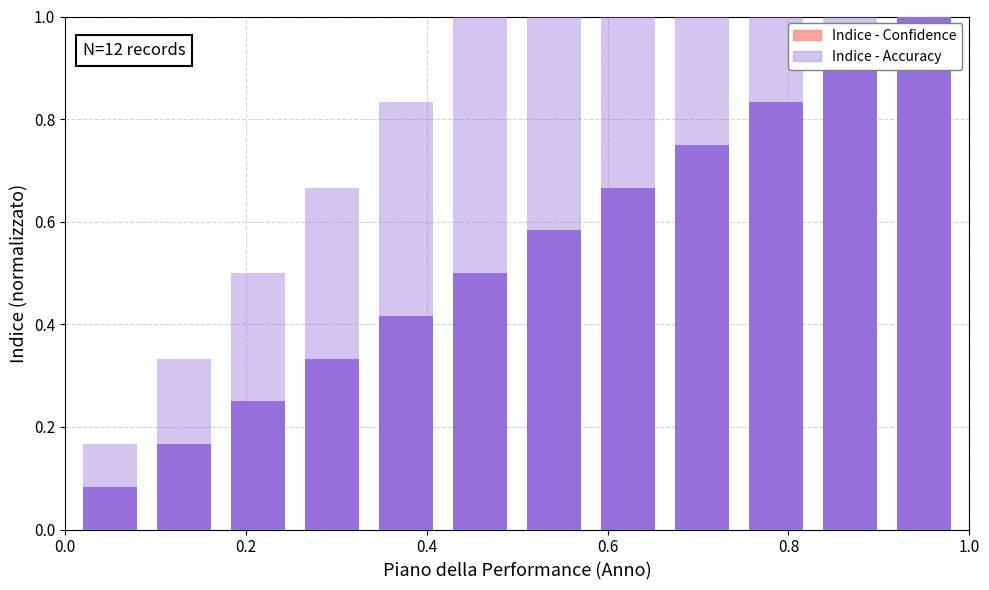

What are all the series names shown in the legend?

Indice - Confidence, Indice - Accuracy